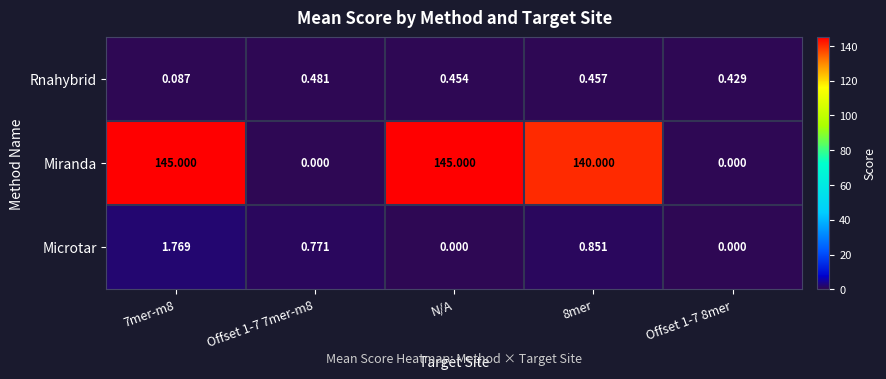

At Offset 1-7 7mer-m8, list the series in order from smallest to largest.

Miranda, Rnahybrid, Microtar